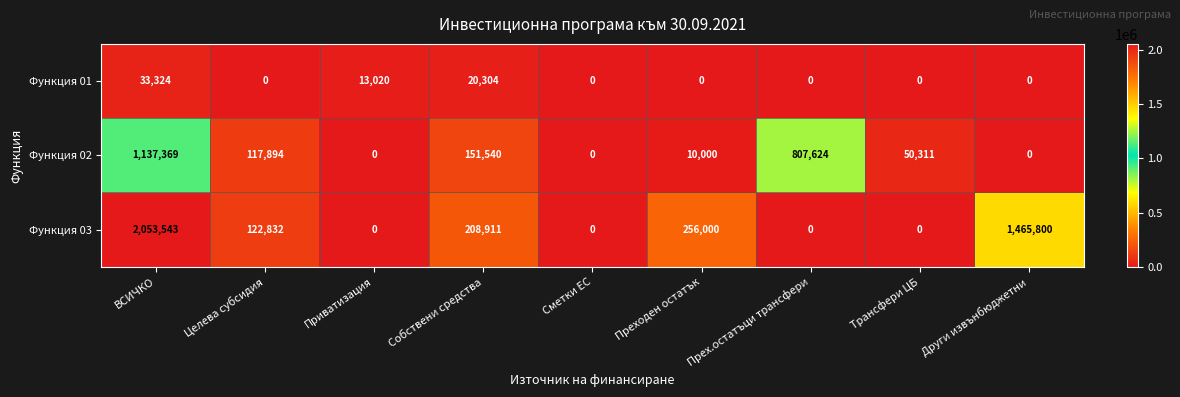

List the series in order of their peak value, highest first.

Функция 03, Функция 02, Функция 01